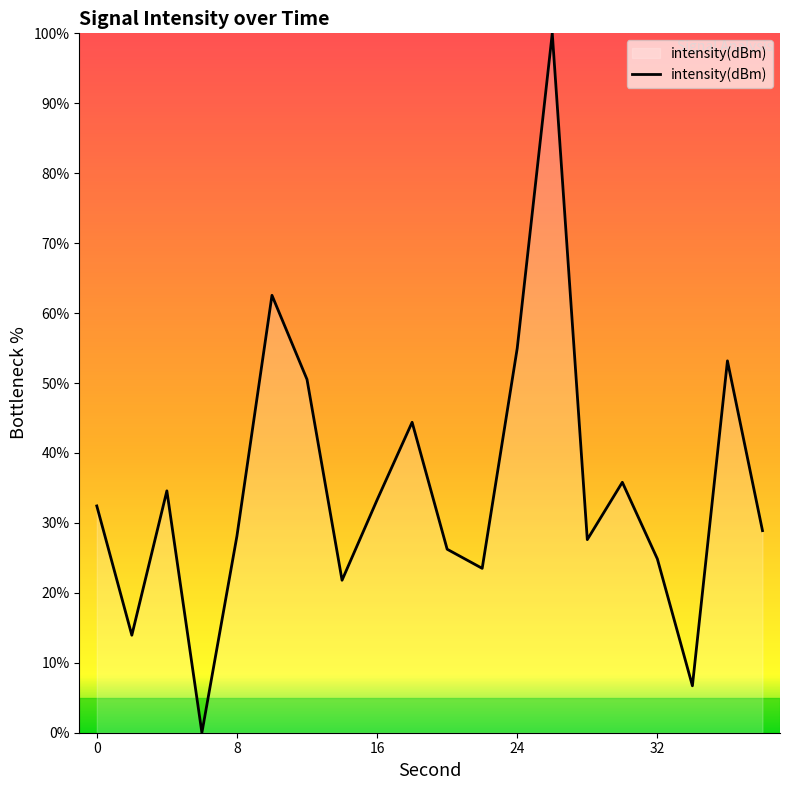

Reading left to right, extract all data points from this chart.

32.4	13.9	34.6	0.0	28.1	62.5	50.5	21.8	33.3	44.4	26.2	23.5	55.0	100.0	27.6	35.8	24.8	6.7	53.2	28.9